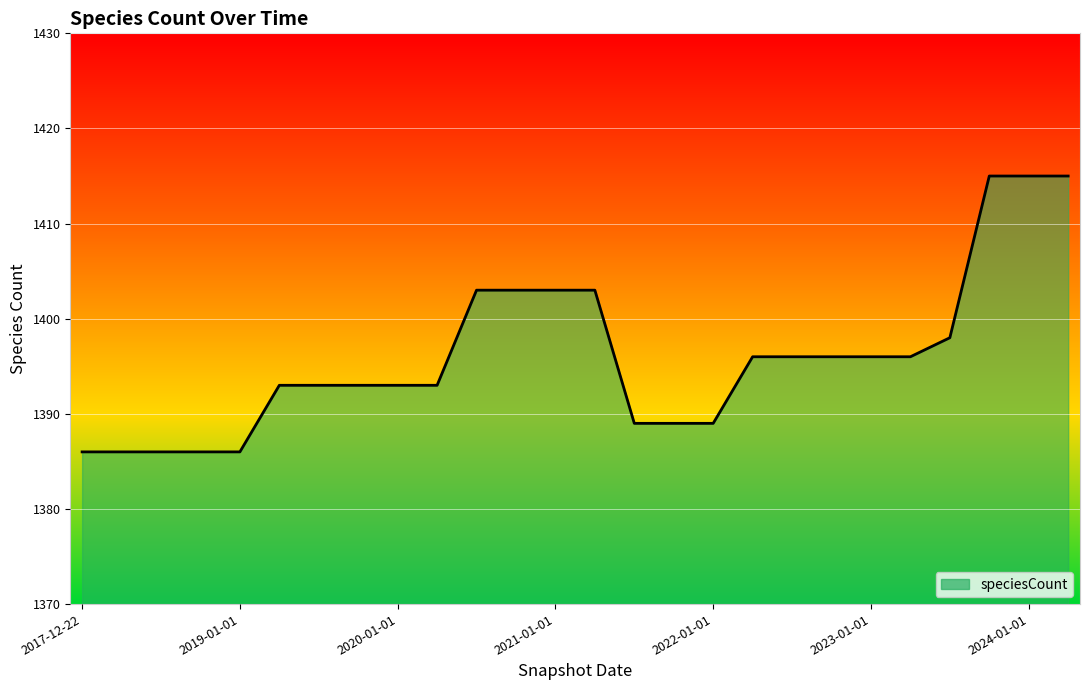

What is the maximum value shown in the chart?

1415